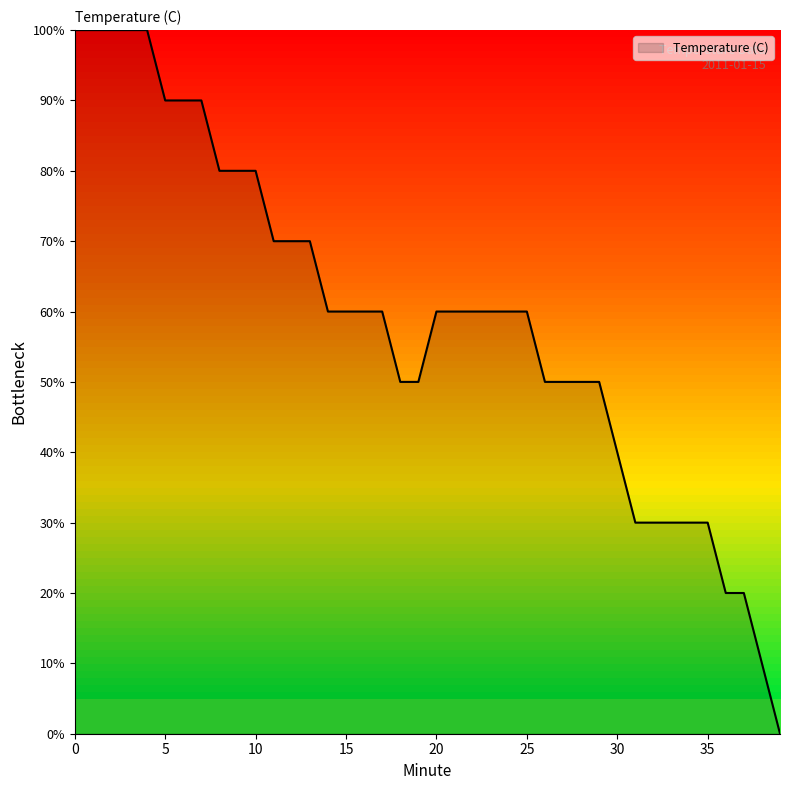

How many lines are shown in the chart?

1